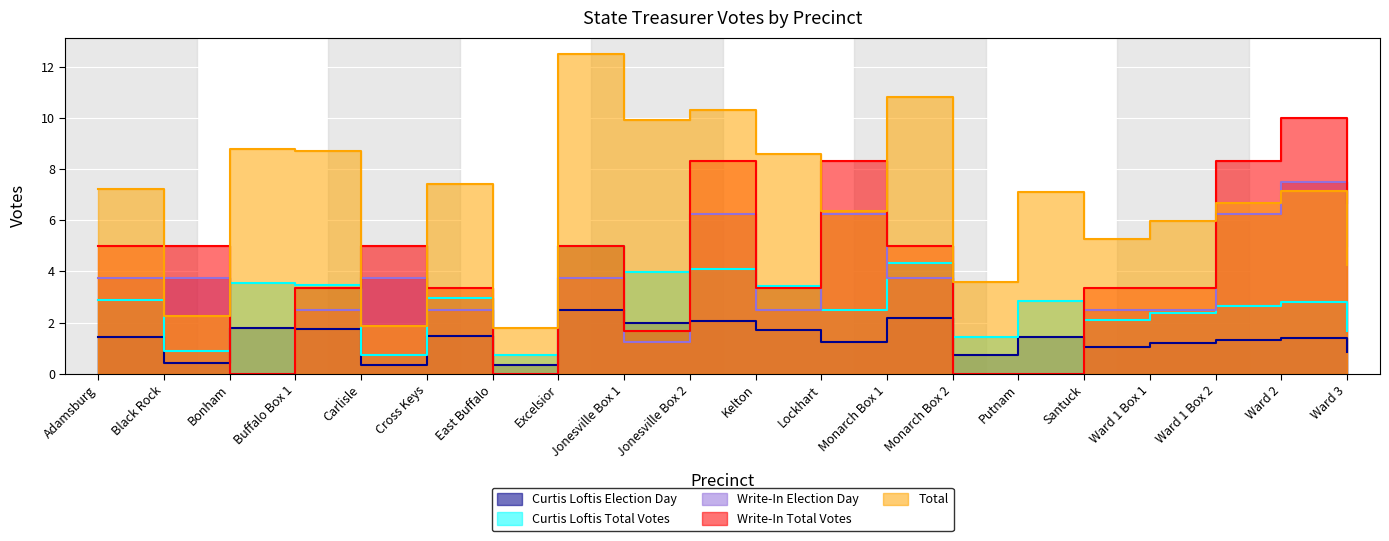

How many interior local peaks does the Write-In Total Votes series have?

5